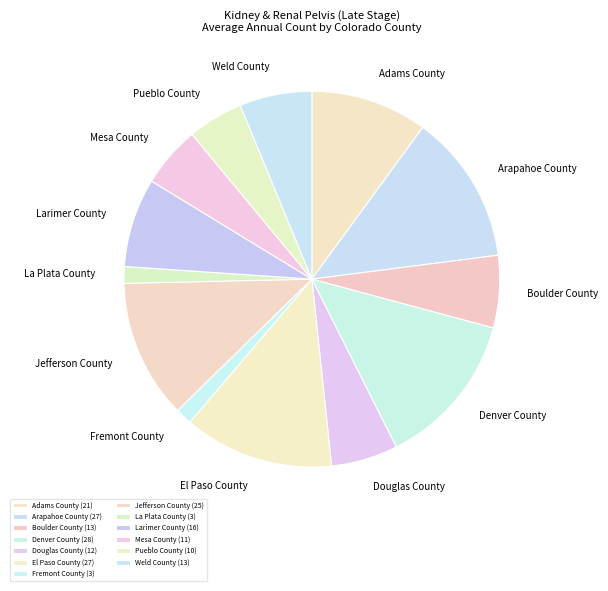

True or false: Douglas County accounts for 6% of the total.

True